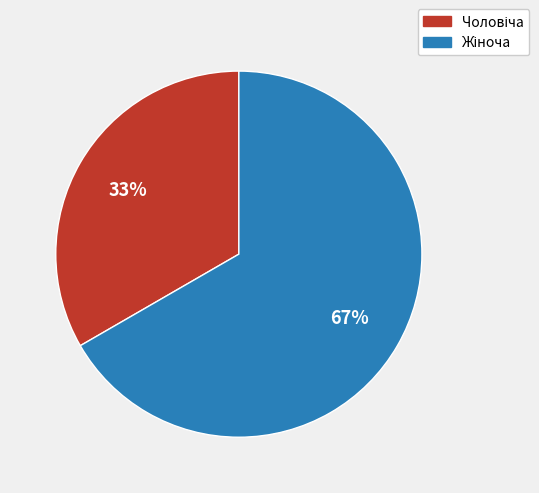

Is there a majority slice in this chart?

Yes